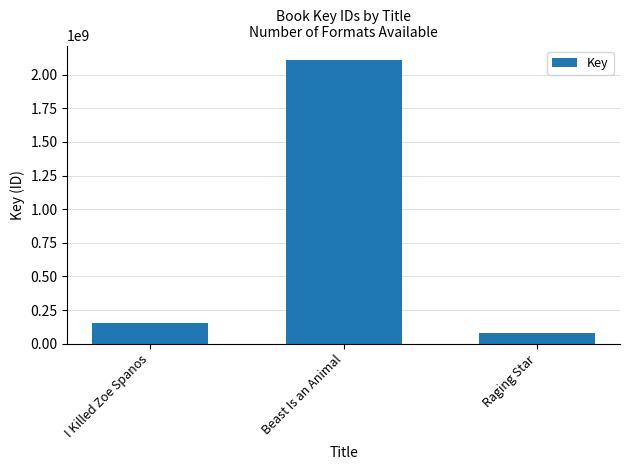

True or false: the data shows 156935501 at I Killed Zoe Spanos.

True